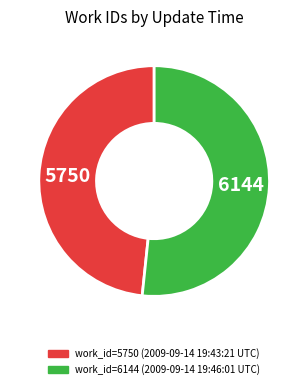

How many slices are in this pie chart?

2